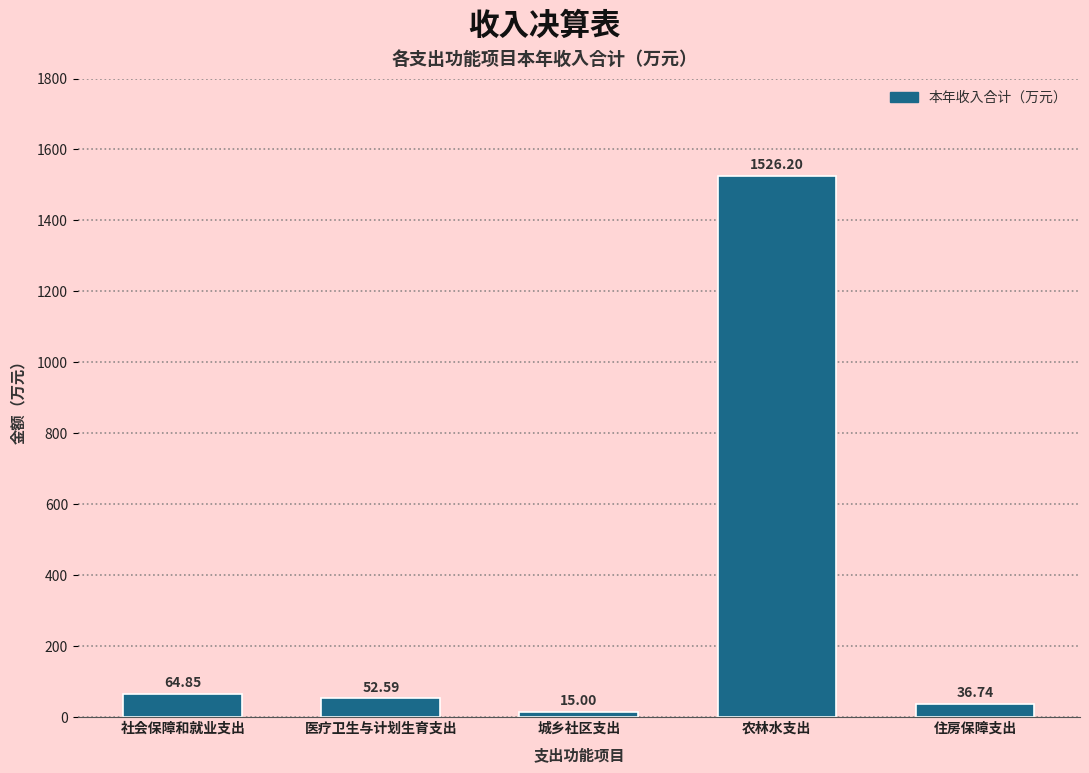

Which category has the highest value across all series?

农林水支出